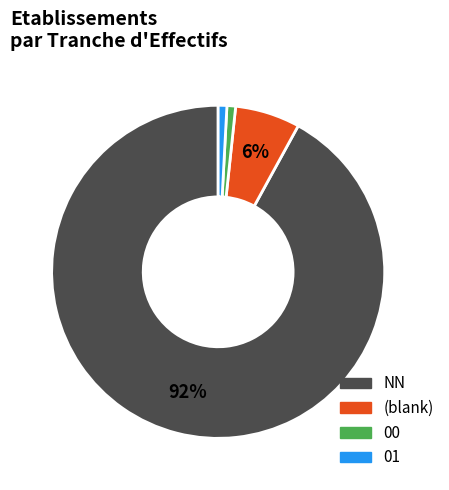

Is there any slice that represents more than half of the pie?

Yes